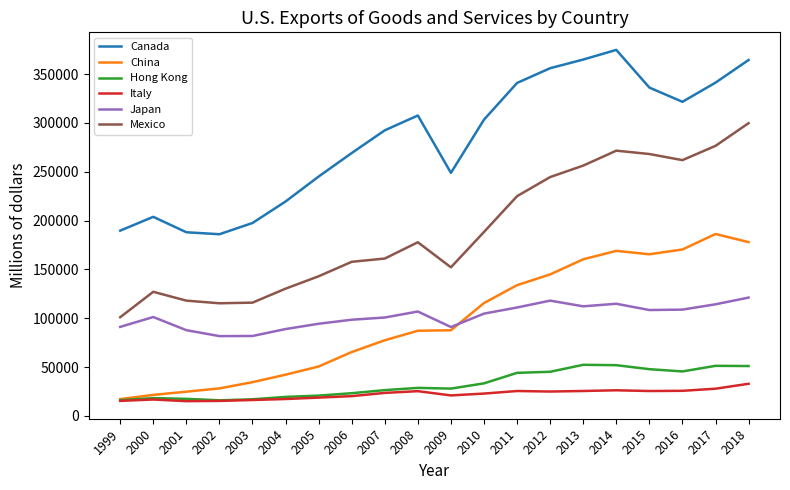

What is the average value of the Canada series?

282615